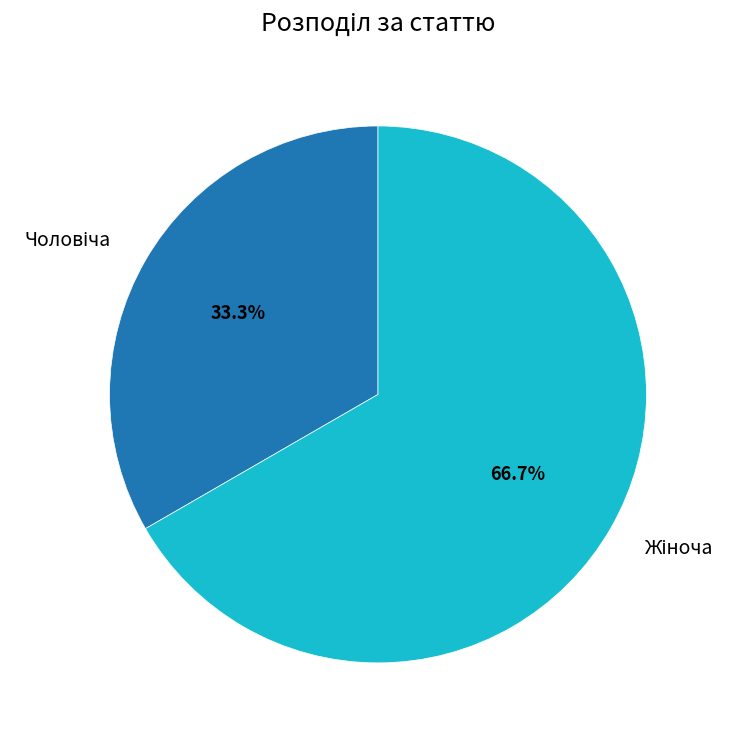

To the nearest percent, what is the average slice percentage?

50%